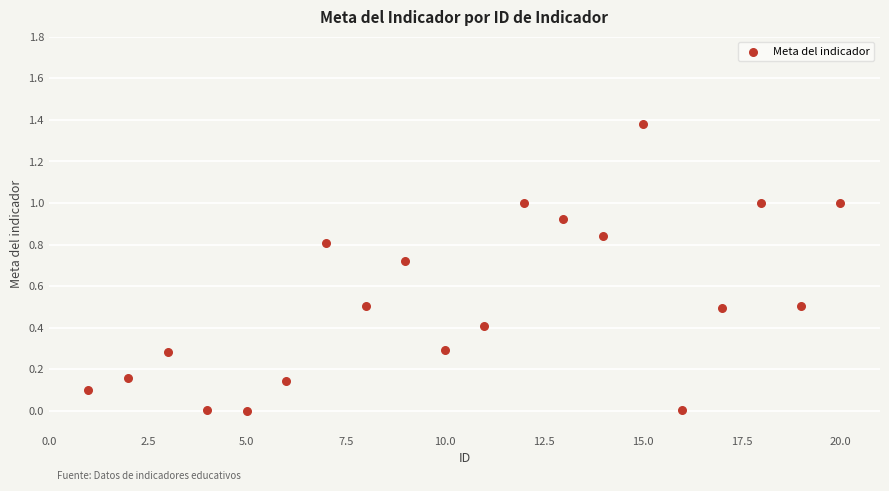

What is the range of Y values (max minus min)?

1.4